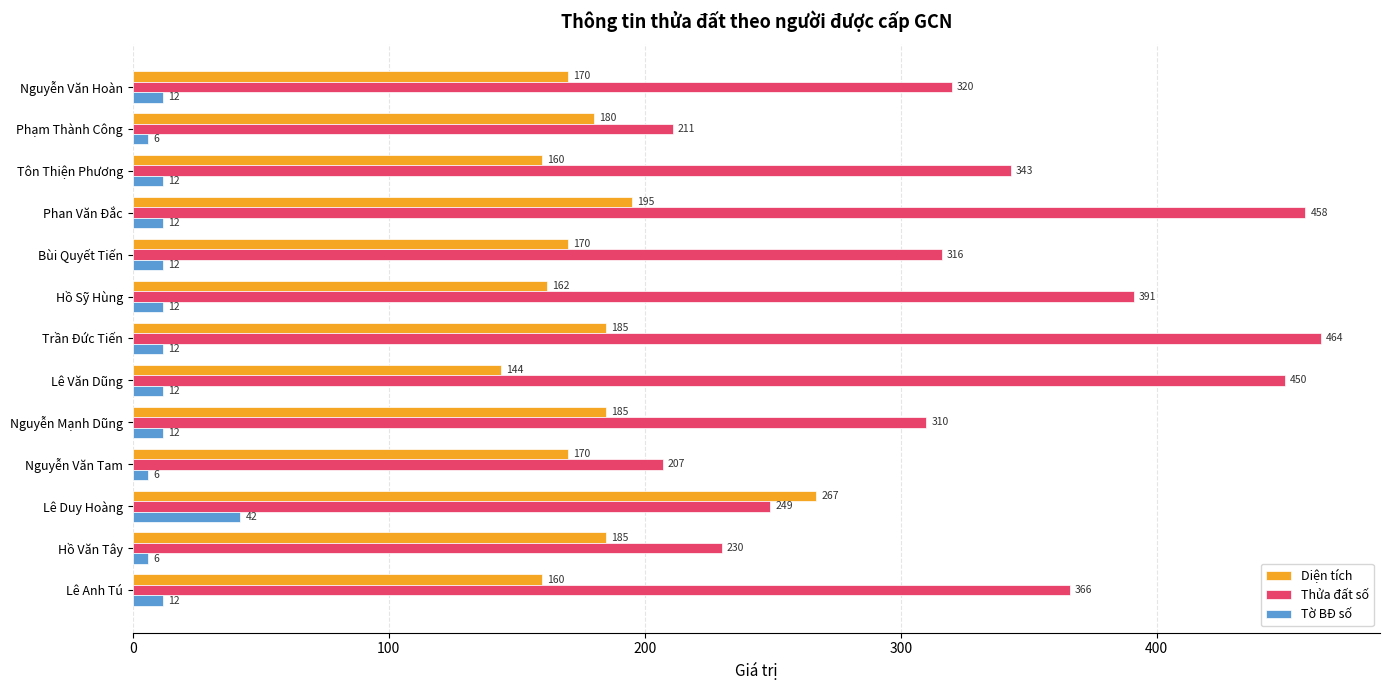

What is the spread (max minus min) of values at Lê Duy Hoàng?

225